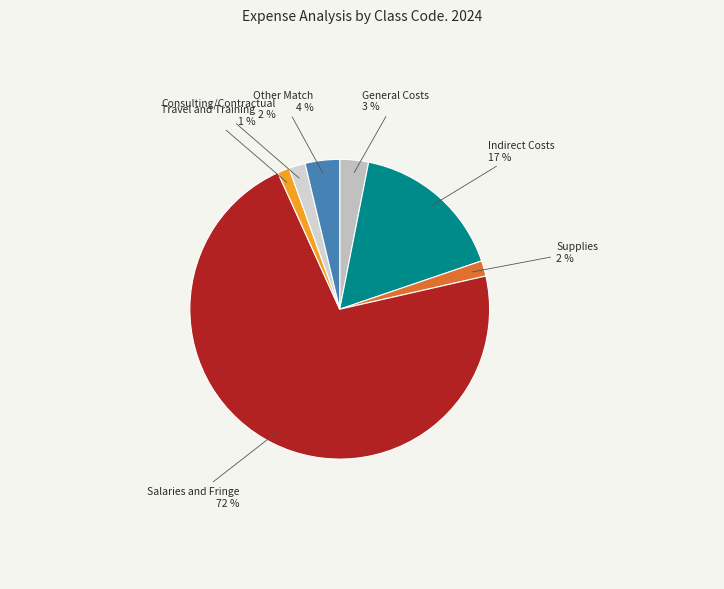

How many slices are in this pie chart?

7